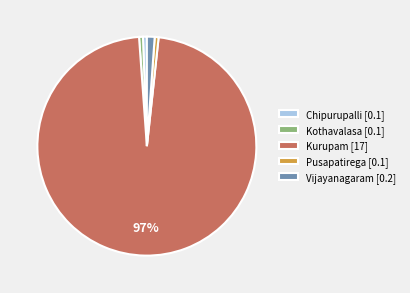

Do Pusapatirega [0.1] and Kothavalasa [0.1] together represent more than half of the pie?

No